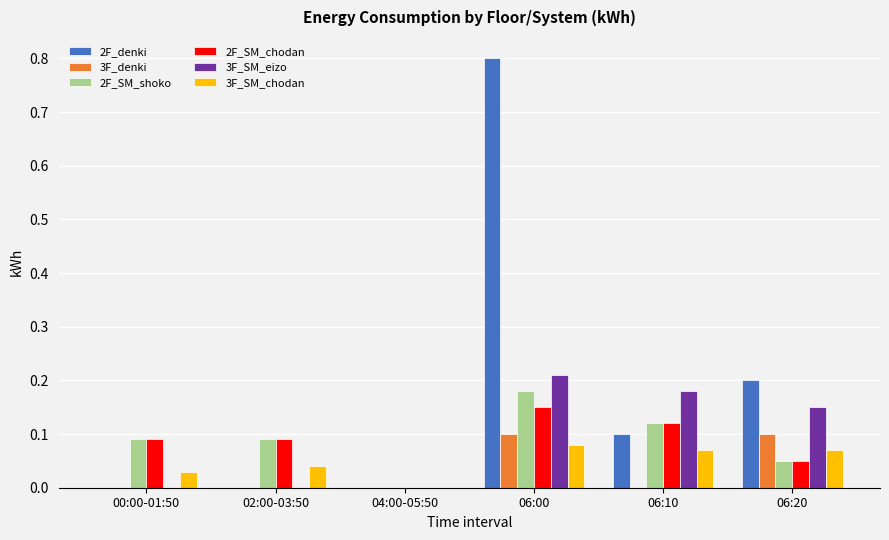

Which label corresponds to the largest value in the chart?

06:00